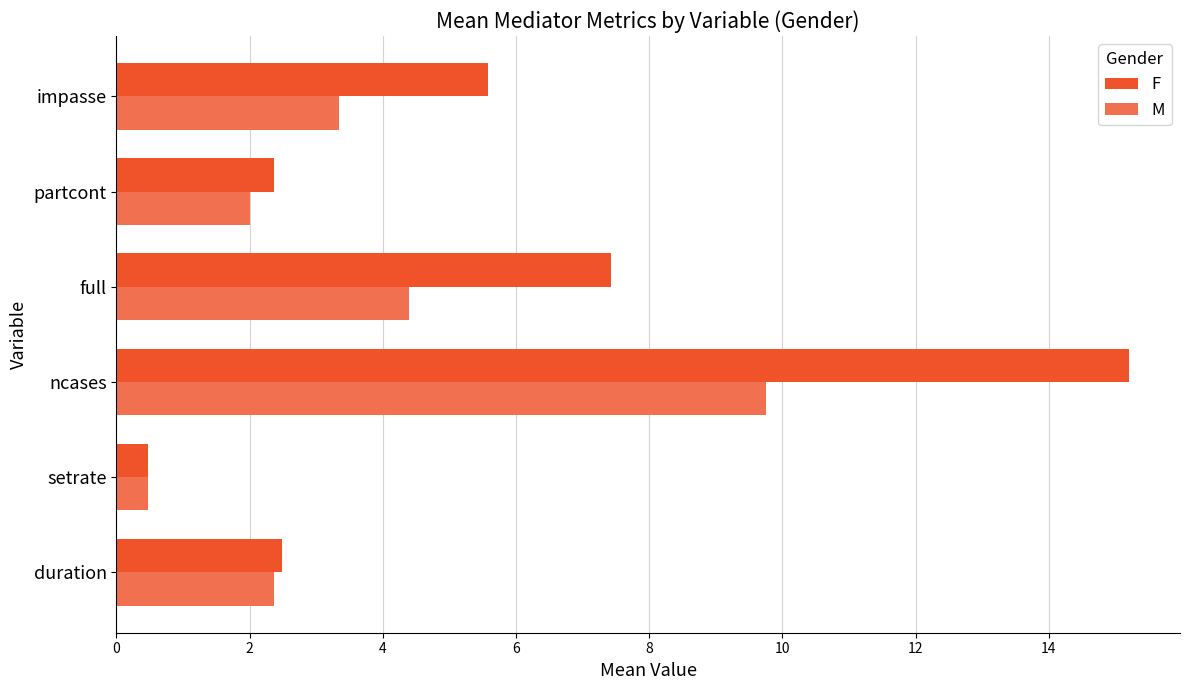

What is the greatest value displayed?

15.2